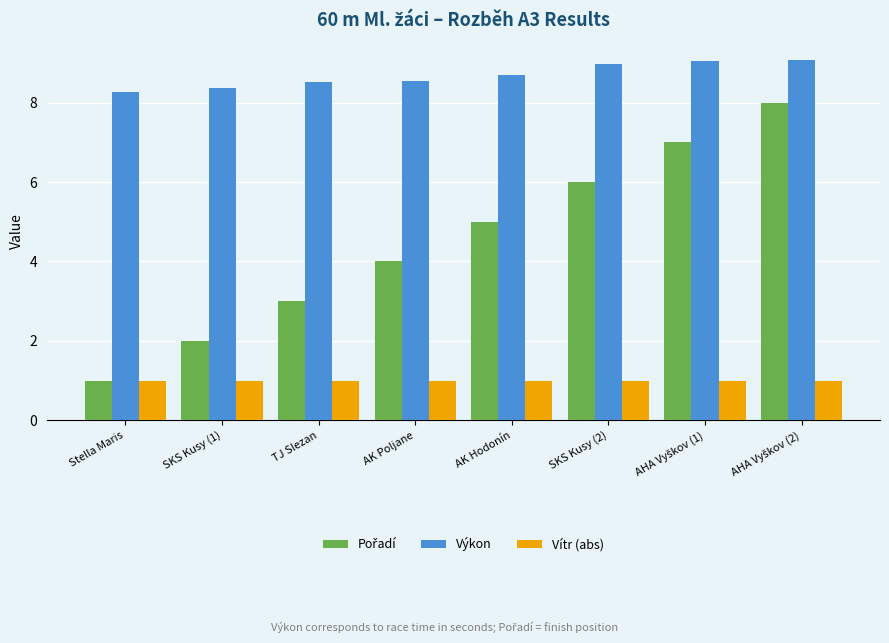

How many categories are shown in the chart?

8